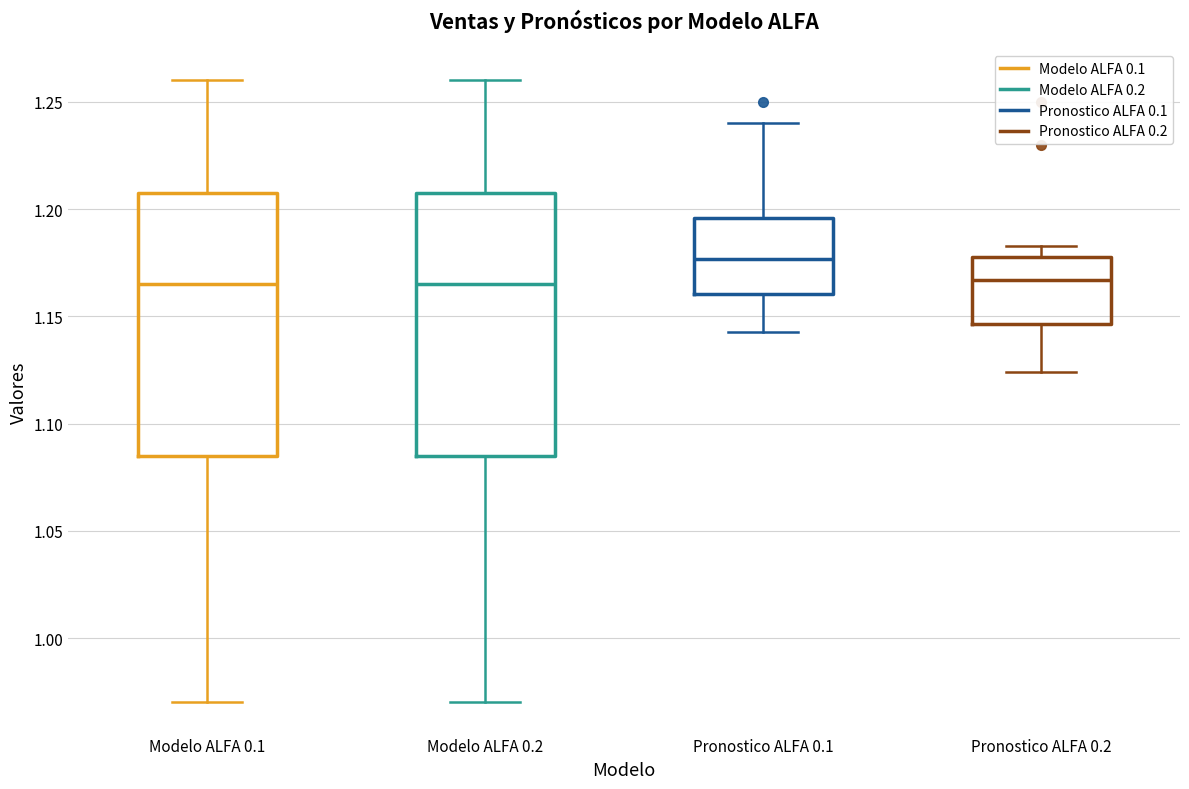

Reading left to right, transcribe this box plot: for each box, give where its median line is, the range the box spans, and where its two whiskers end, as read against the y-axis. The values are not printed on the chart, so give them approximately, as read against the axis.

Modelo ALFA 0.1: median 1.165, box 1.085 to 1.210, whiskers 0.970 to 1.260
Modelo ALFA 0.2: median 1.165, box 1.085 to 1.210, whiskers 0.970 to 1.260
Pronostico ALFA 0.1: median 1.175, box 1.160 to 1.195, whiskers 1.140 to 1.240
Pronostico ALFA 0.2: median 1.165, box 1.145 to 1.180, whiskers 1.125 to 1.185